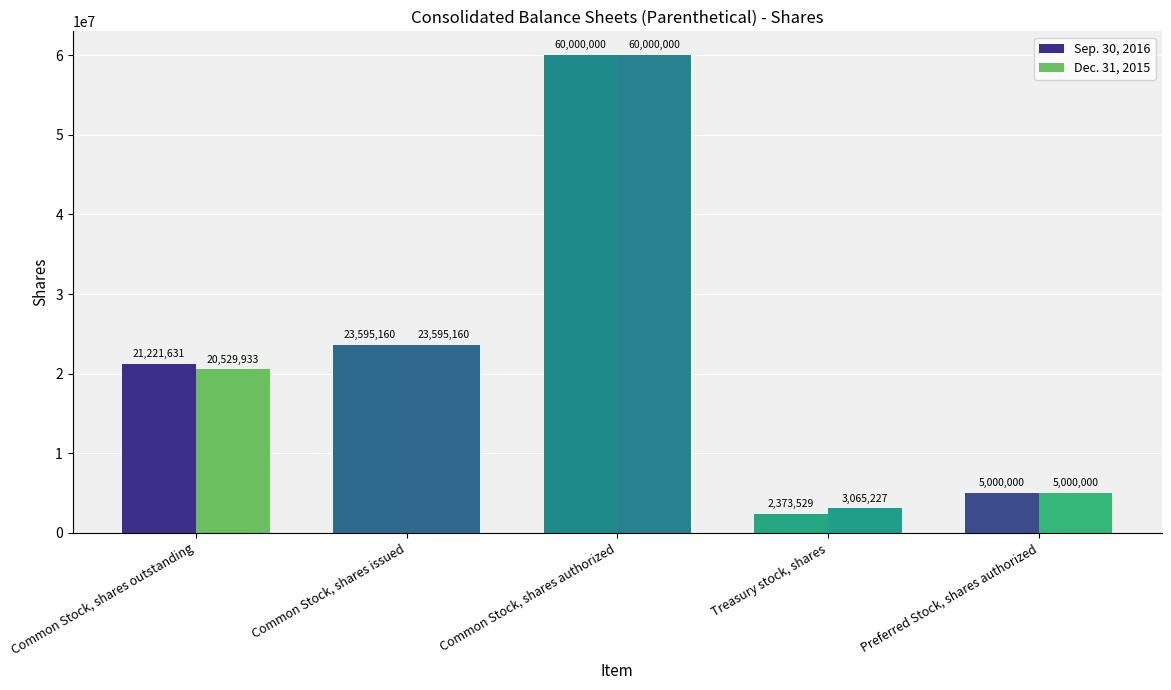

Between Common Stock, shares authorized and Treasury stock, shares, which series saw the biggest shift?

Sep. 30, 2016